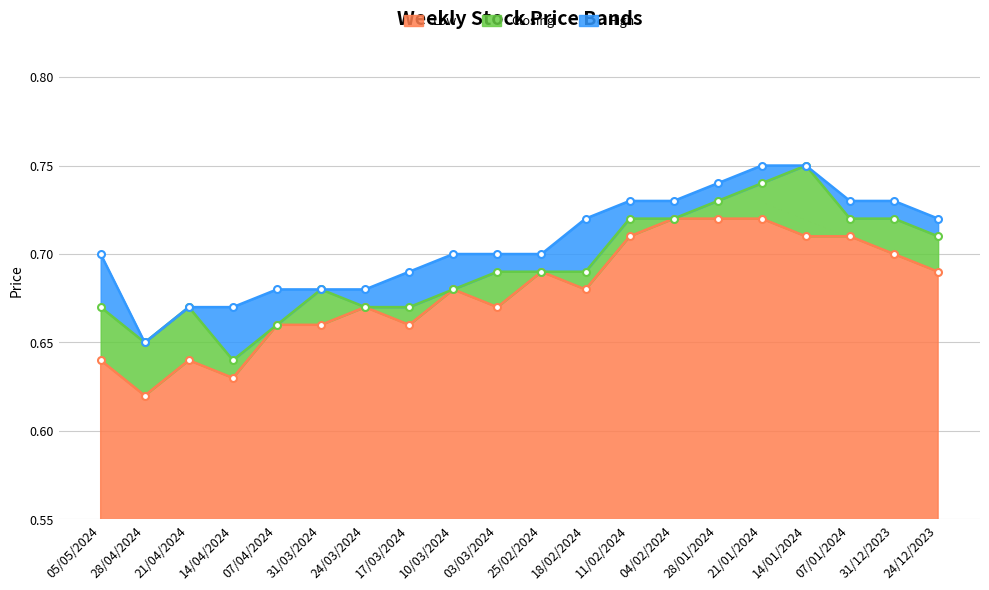

Reading right to left, what are all the values shown in this chart?

High: 24/12/2023=0.7	31/12/2023=0.7	07/01/2024=0.7	14/01/2024=0.8	21/01/2024=0.8	28/01/2024=0.7	04/02/2024=0.7	11/02/2024=0.7	18/02/2024=0.7	25/02/2024=0.7	03/03/2024=0.7	10/03/2024=0.7	17/03/2024=0.7	24/03/2024=0.7	31/03/2024=0.7	07/04/2024=0.7	14/04/2024=0.7	21/04/2024=0.7	28/04/2024=0.7	05/05/2024=0.7
Closing: 24/12/2023=0.7	31/12/2023=0.7	07/01/2024=0.7	14/01/2024=0.8	21/01/2024=0.7	28/01/2024=0.7	04/02/2024=0.7	11/02/2024=0.7	18/02/2024=0.7	25/02/2024=0.7	03/03/2024=0.7	10/03/2024=0.7	17/03/2024=0.7	24/03/2024=0.7	31/03/2024=0.7	07/04/2024=0.7	14/04/2024=0.6	21/04/2024=0.7	28/04/2024=0.7	05/05/2024=0.7
Low: 24/12/2023=0.7	31/12/2023=0.7	07/01/2024=0.7	14/01/2024=0.7	21/01/2024=0.7	28/01/2024=0.7	04/02/2024=0.7	11/02/2024=0.7	18/02/2024=0.7	25/02/2024=0.7	03/03/2024=0.7	10/03/2024=0.7	17/03/2024=0.7	24/03/2024=0.7	31/03/2024=0.7	07/04/2024=0.7	14/04/2024=0.6	21/04/2024=0.6	28/04/2024=0.6	05/05/2024=0.6